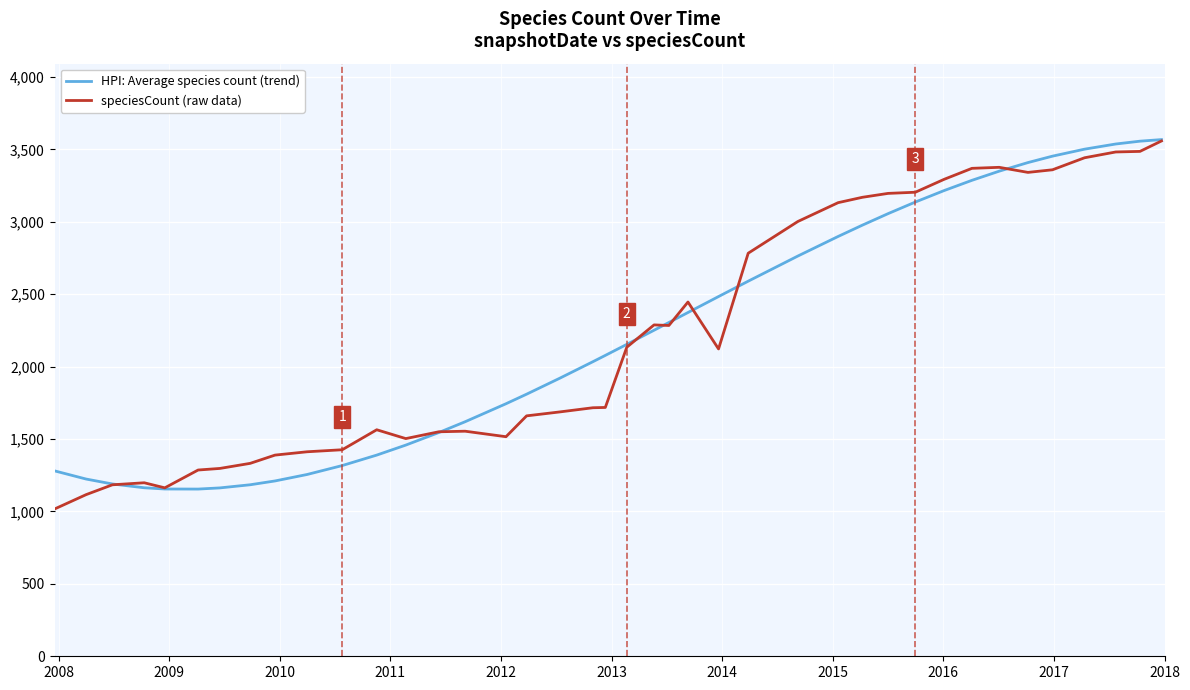

What is the highest value of the HPI: Average species count (trend) series?

3567.4